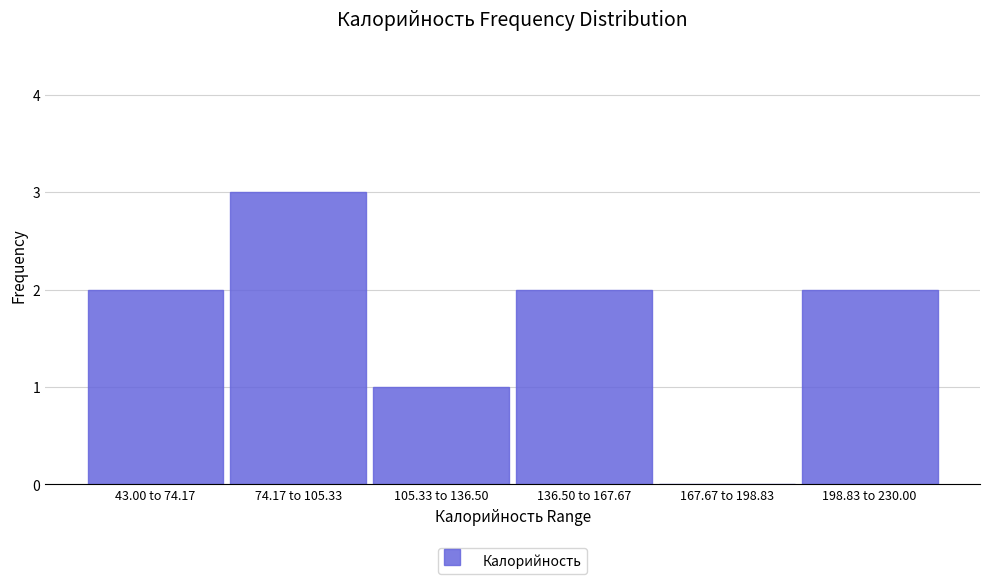

Reading left to right, what are all the values shown in this chart?

43.00 to 74.17=2	74.17 to 105.33=3	105.33 to 136.50=1	136.50 to 167.67=2	167.67 to 198.83=0	198.83 to 230.00=2